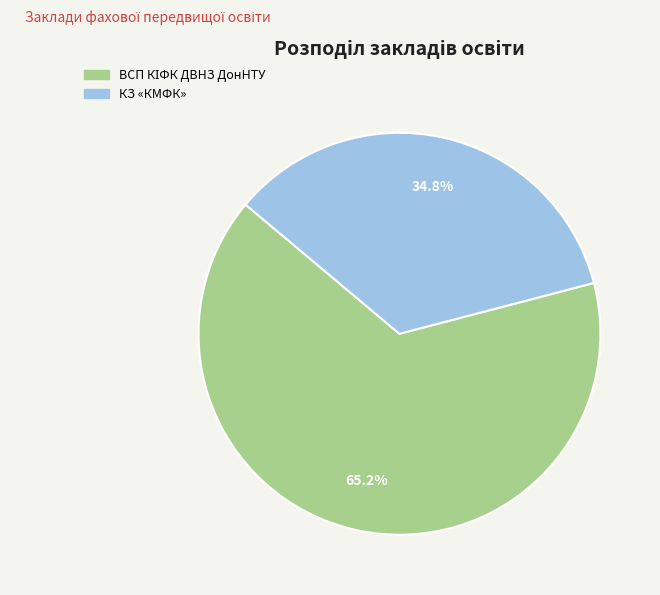

What percentage is NOT represented by КЗ «КМФК»?

65.2%